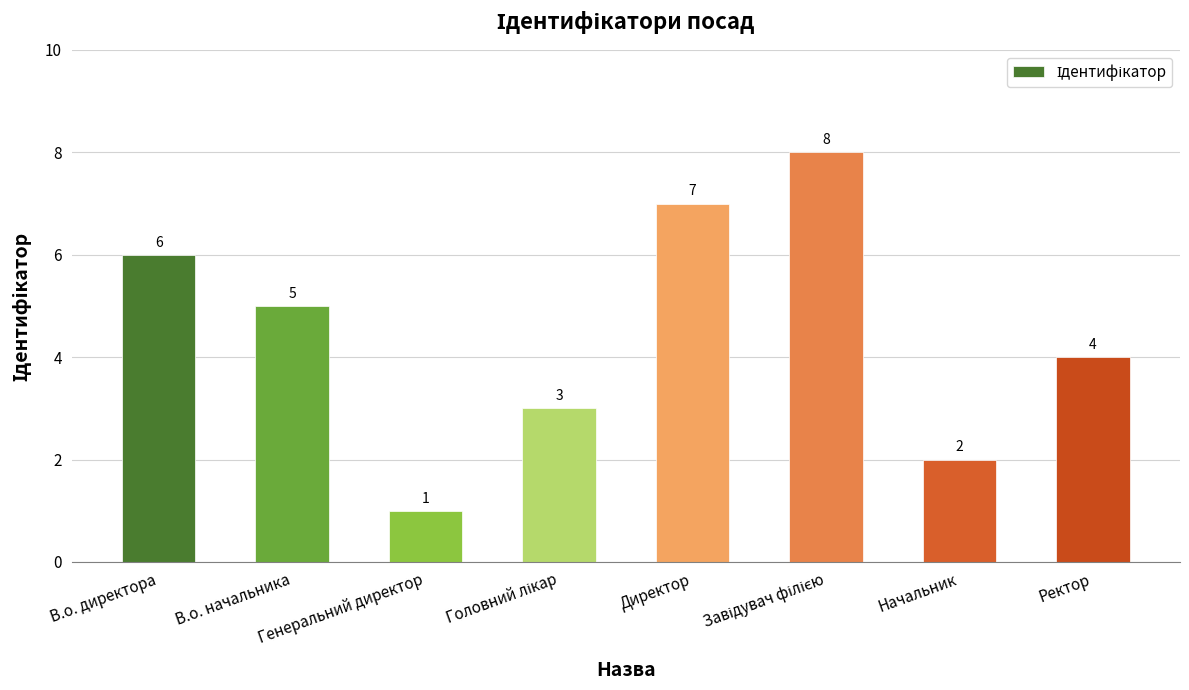

How many values are between 3 and 7?

5